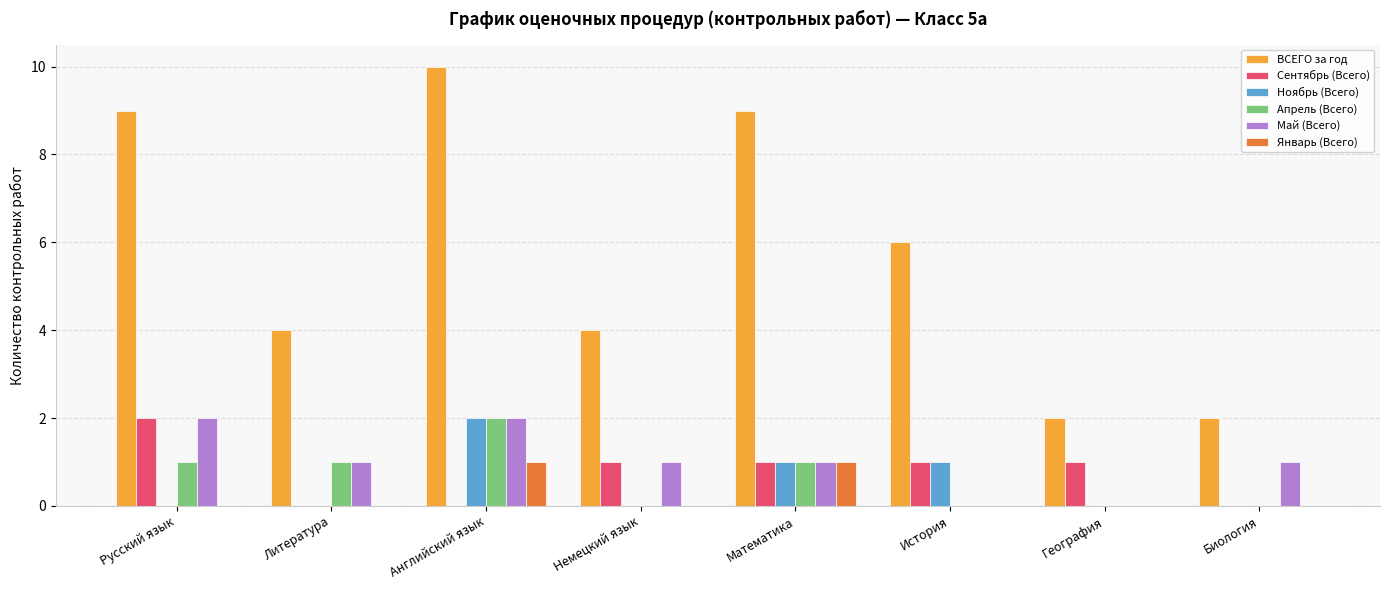

What is the total value across all series at История?

8